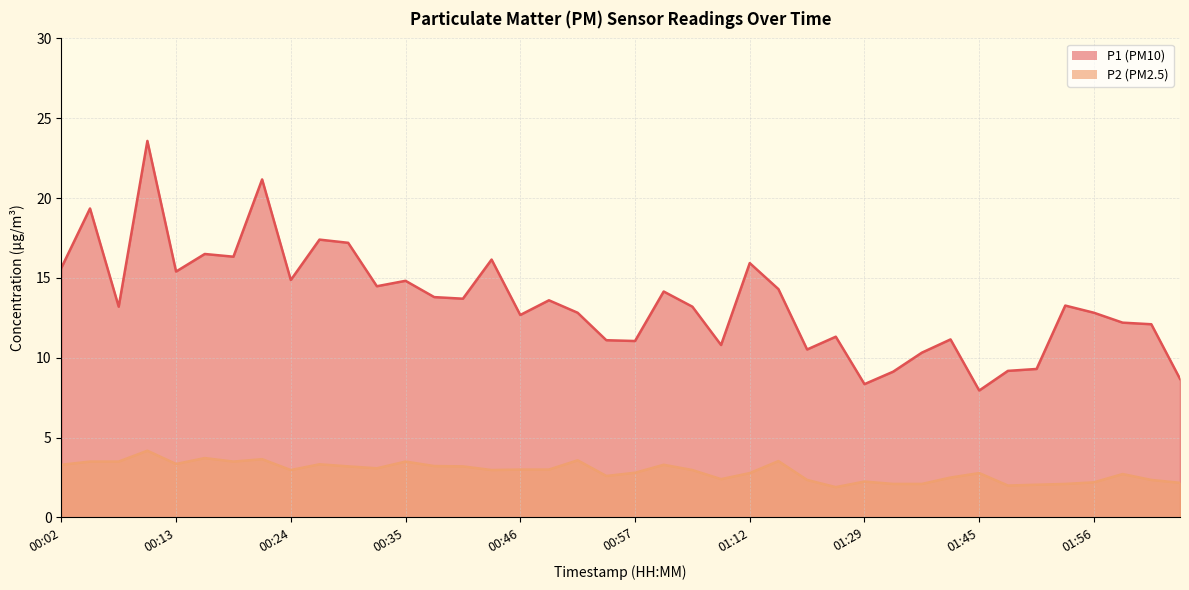

True or false: P1 and P2 intersect in this chart.

False